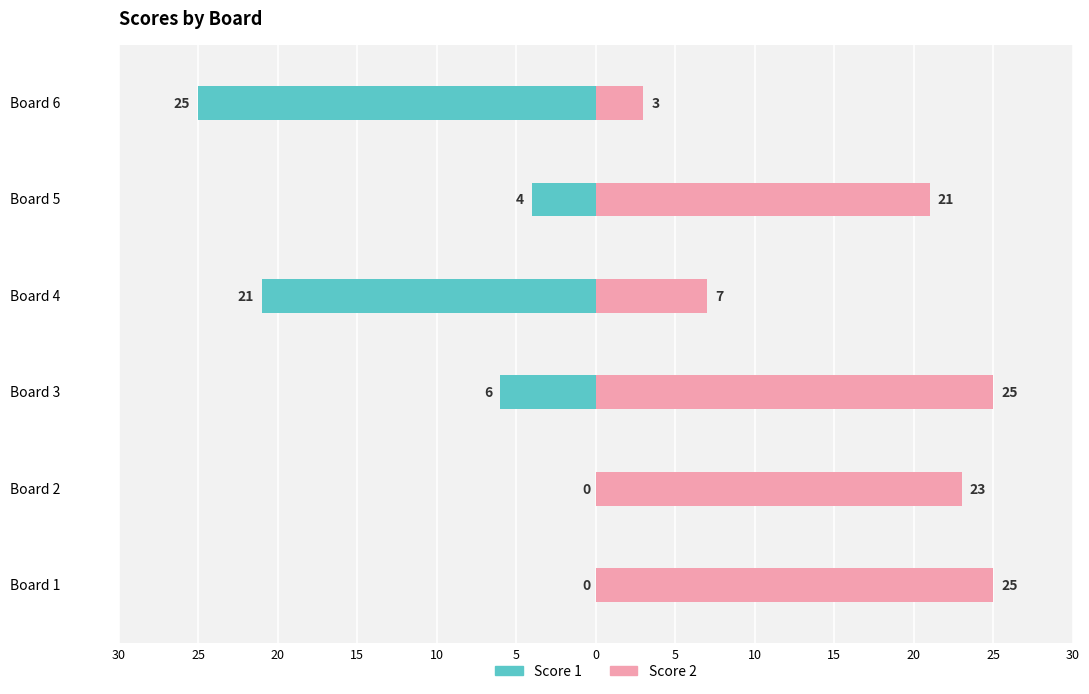

Are the bars grouped side by side (vs. stacked)?

Yes